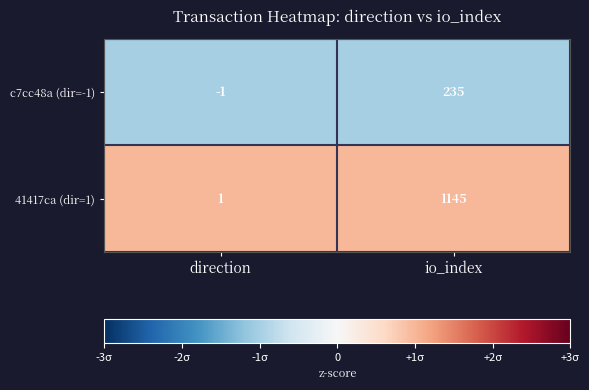

Rank the series by their average value, from highest to lowest.

41417ca (dir=1), c7cc48a (dir=-1)